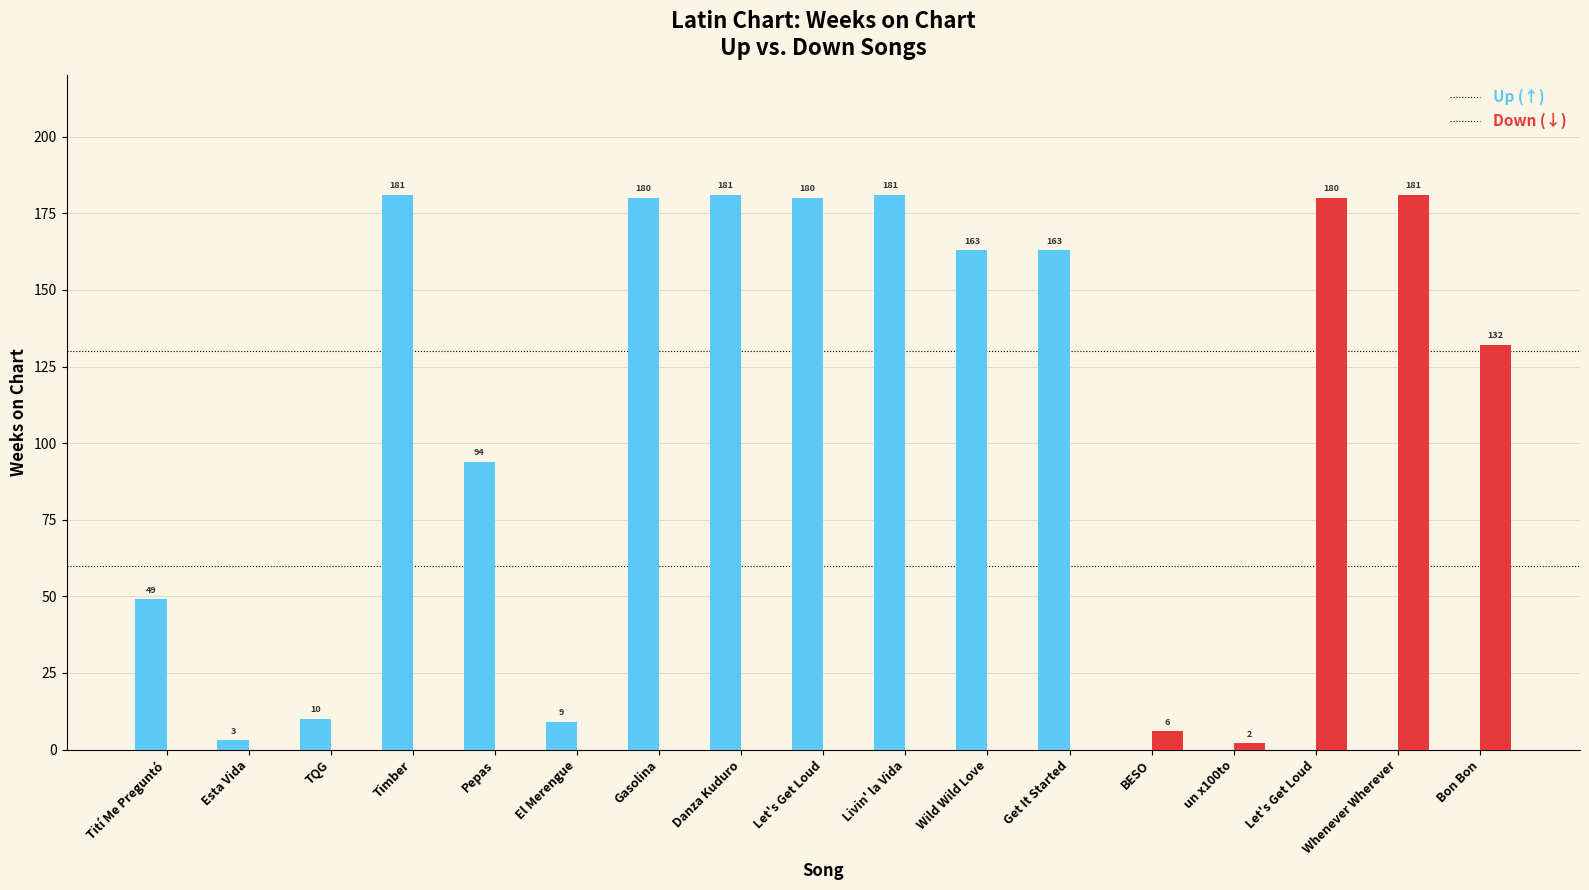

Are the bars horizontal?

No